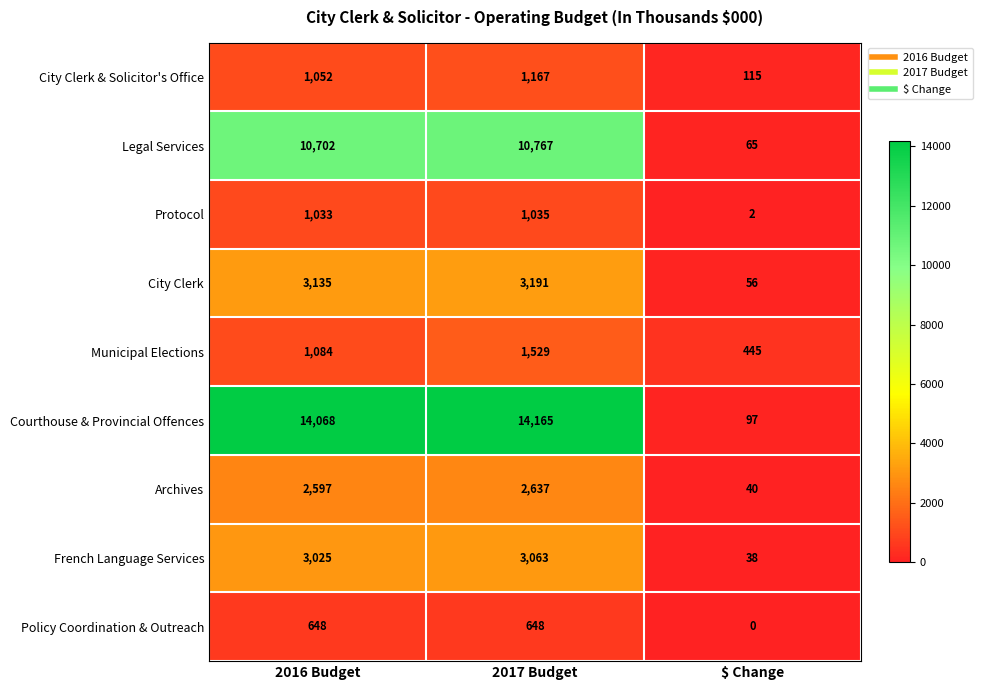

Is it true that Municipal Elections equals 1529 at 2017 Budget?

True